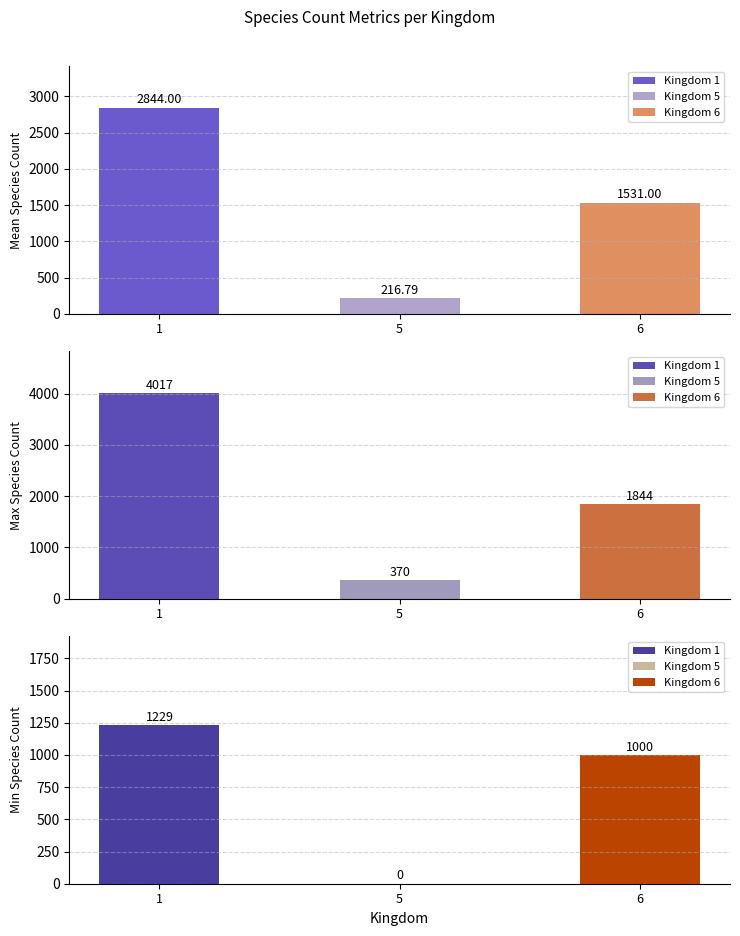

List the series in order of their peak value, lowest first.

kingdom_5, kingdom_6, kingdom_1